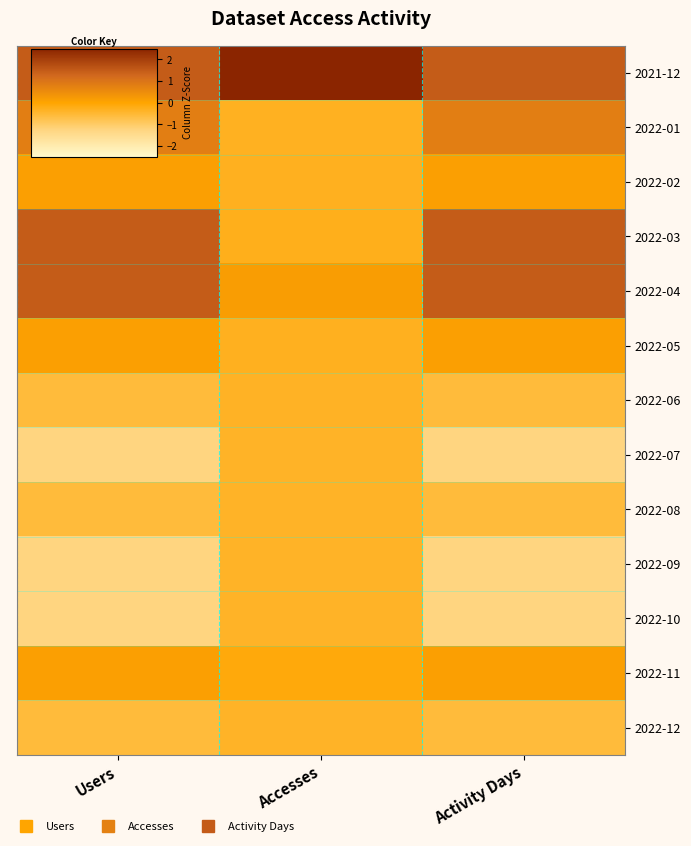

Reading left to right, list all the values displayed in this chart.

2021-12: Users=1.5	Accesses=3.4	Activity Days=1.5
2022-01: Users=0.8	Accesses=-0.3	Activity Days=0.8
2022-02: Users=0.1	Accesses=-0.3	Activity Days=0.1
2022-03: Users=1.5	Accesses=-0.3	Activity Days=1.5
2022-04: Users=1.5	Accesses=0.1	Activity Days=1.5
2022-05: Users=0.1	Accesses=-0.3	Activity Days=0.1
2022-06: Users=-0.6	Accesses=-0.4	Activity Days=-0.6
2022-07: Users=-1.3	Accesses=-0.4	Activity Days=-1.3
2022-08: Users=-0.6	Accesses=-0.4	Activity Days=-0.6
2022-09: Users=-1.3	Accesses=-0.4	Activity Days=-1.3
2022-10: Users=-1.3	Accesses=-0.4	Activity Days=-1.3
2022-11: Users=0.1	Accesses=-0.1	Activity Days=0.1
2022-12: Users=-0.6	Accesses=-0.4	Activity Days=-0.6